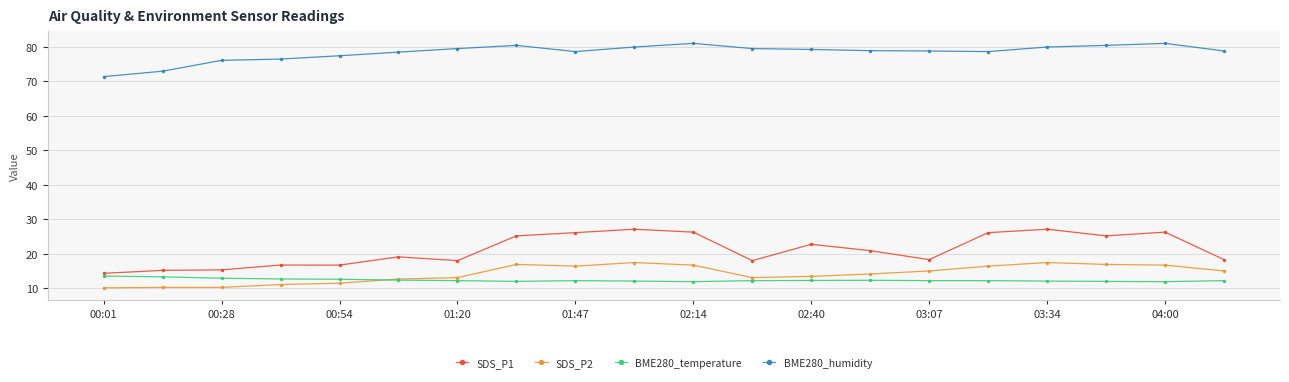

Which series has the largest total across all categories?

BME280_humidity